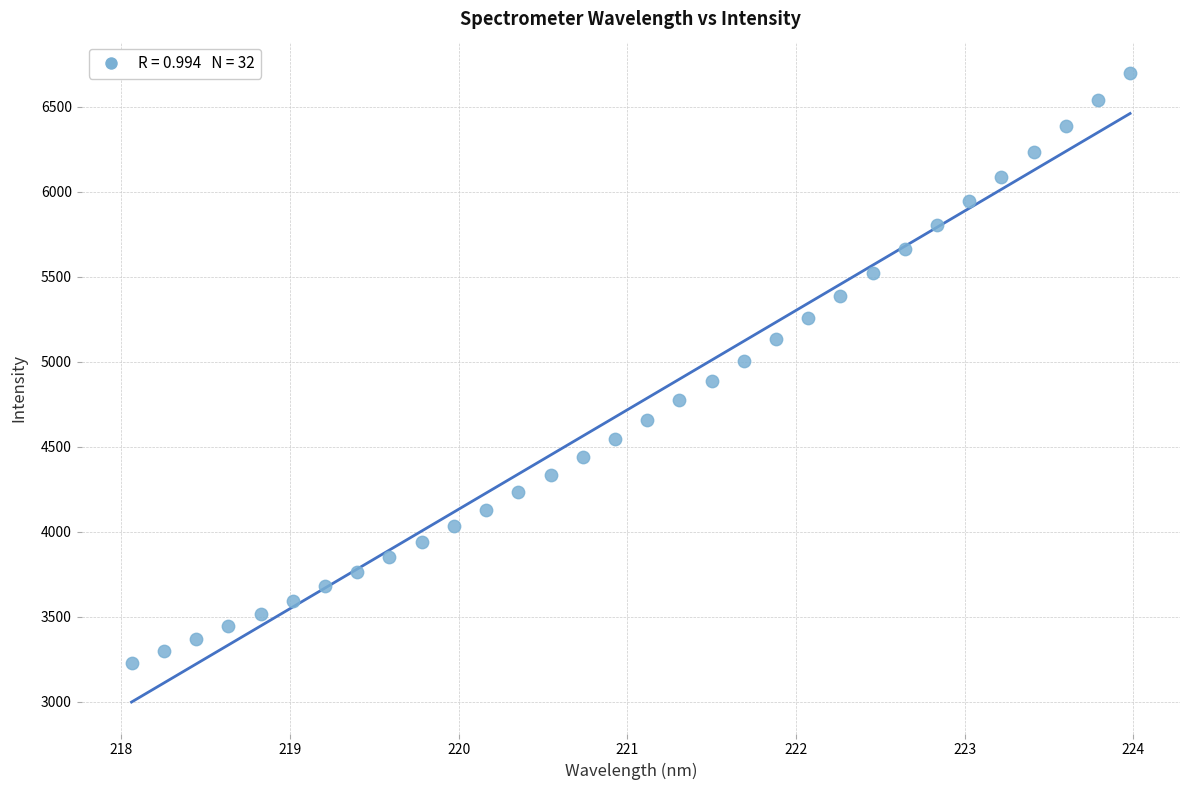

What is the range of Y values (max minus min)?

3470.9